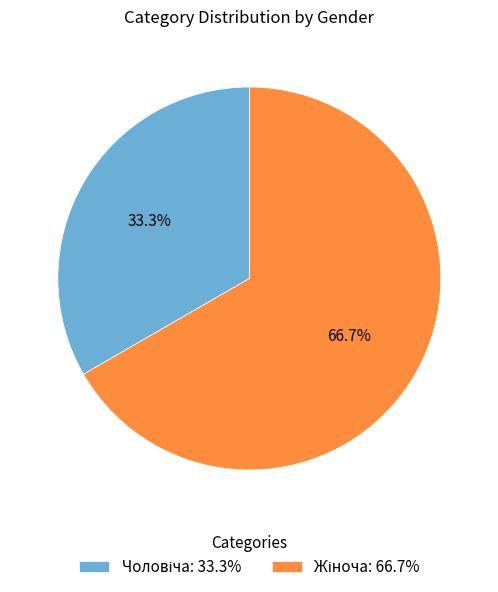

Is there any slice that represents more than half of the pie?

Yes